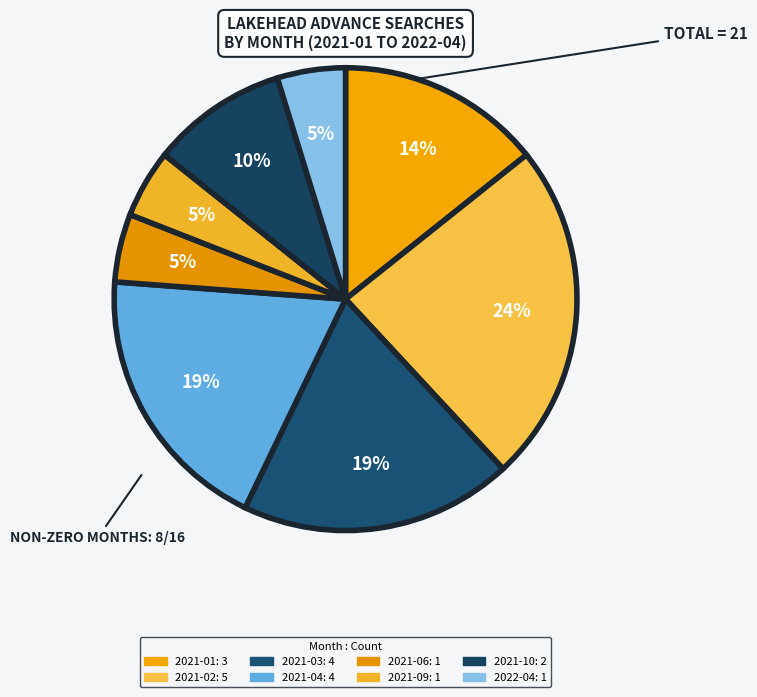

How many segments does this pie chart have?

8